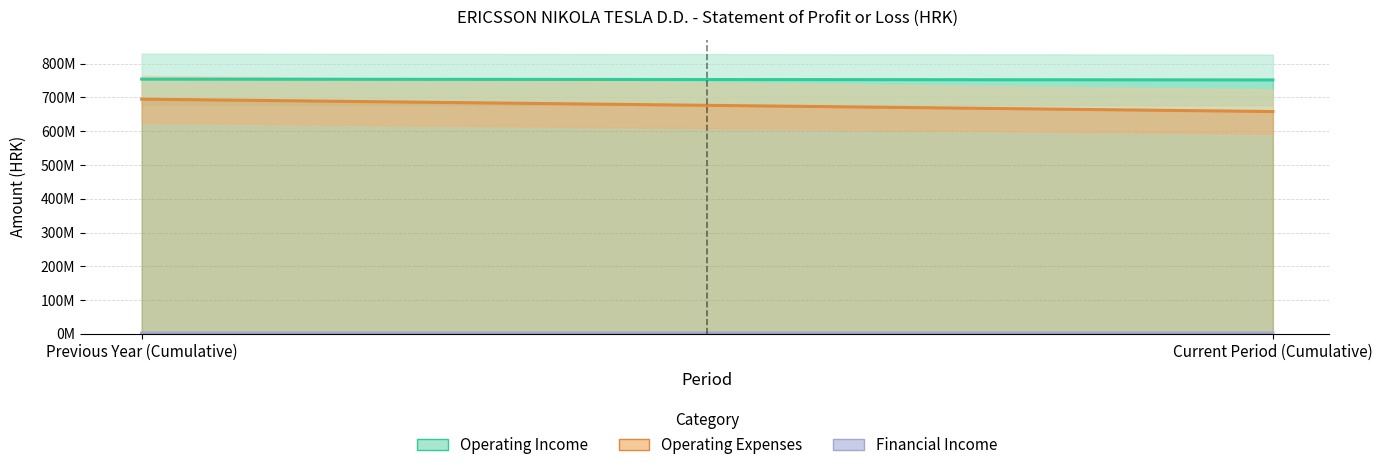

Count the number of data series in this chart.

3